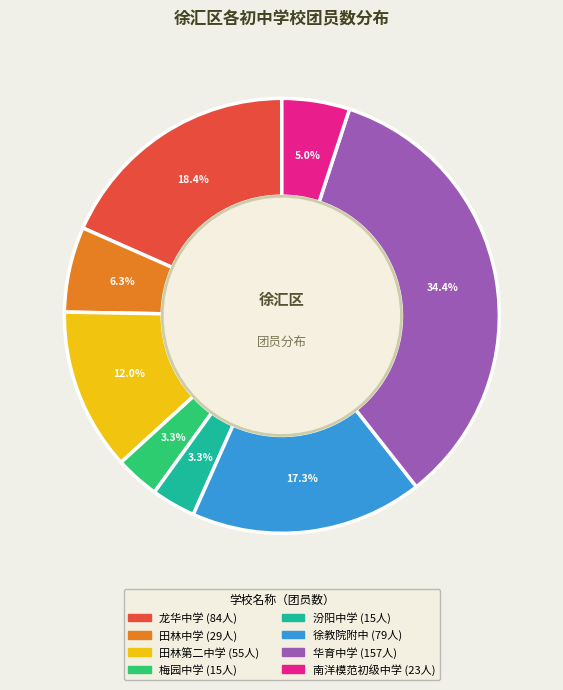

Is the sum of 徐教院附中 and 汾阳中学 greater than half?

No